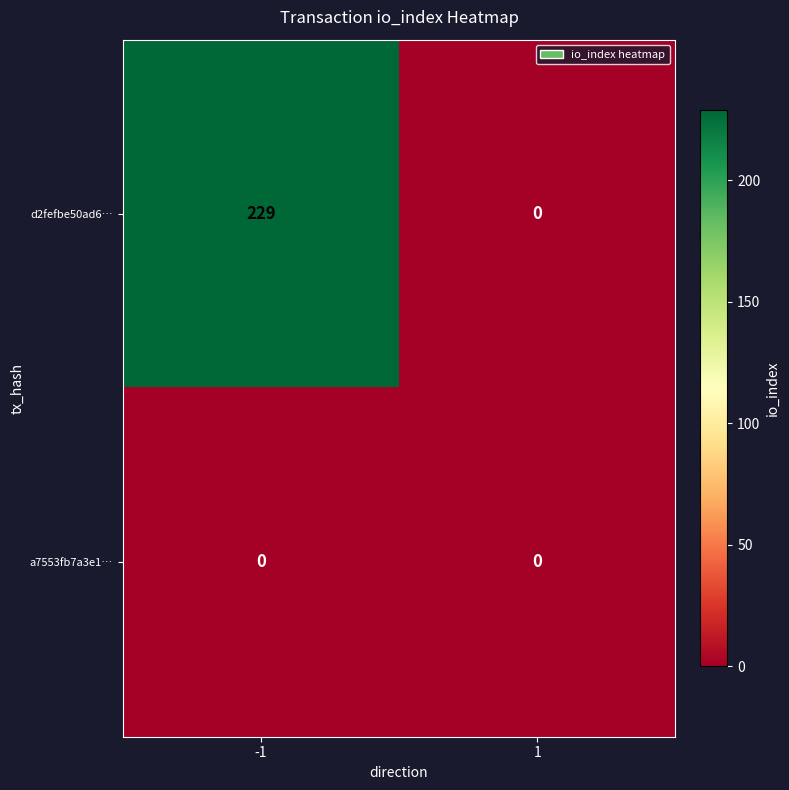

What is the maximum value shown in the chart?

229